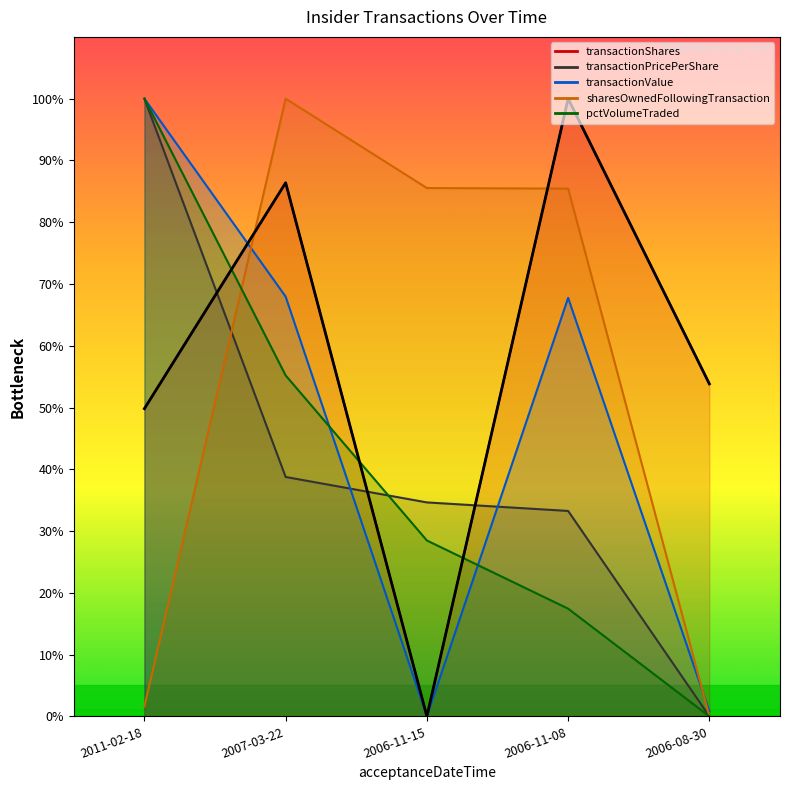

What is the difference between the values at 2006-08-30 and 2006-11-15?

53.8